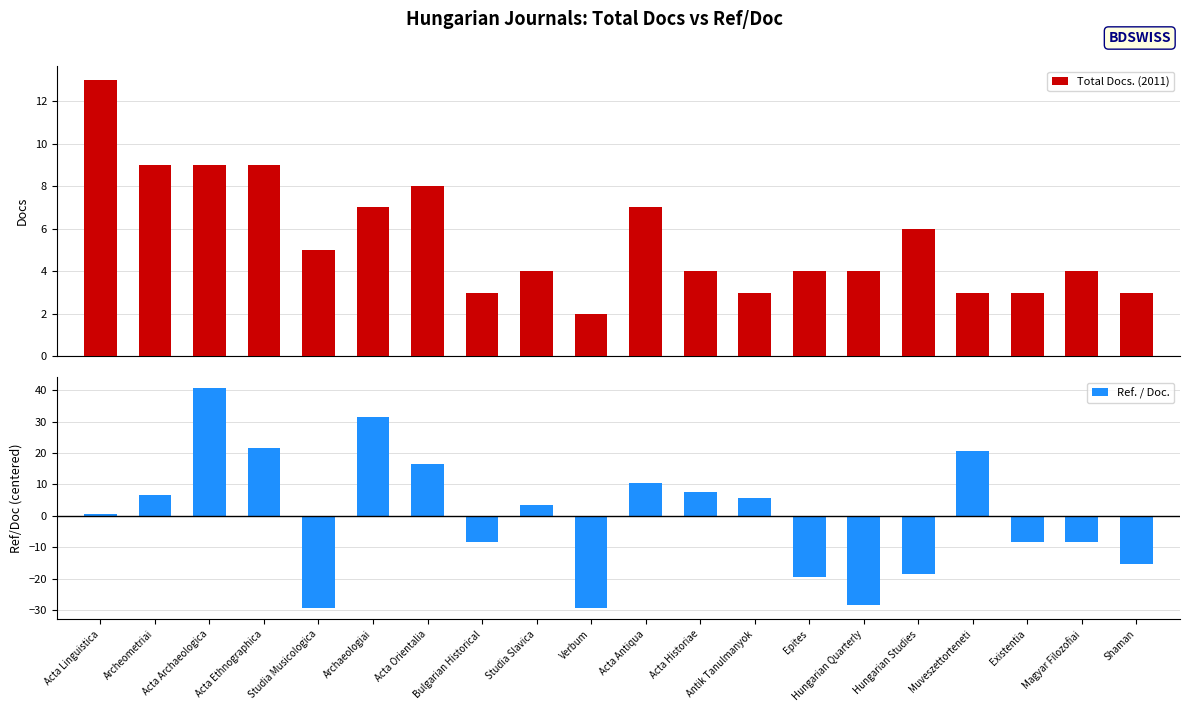

True or false: Ref. / Doc. has a value of -3.4 at Bulgarian Historical.

False